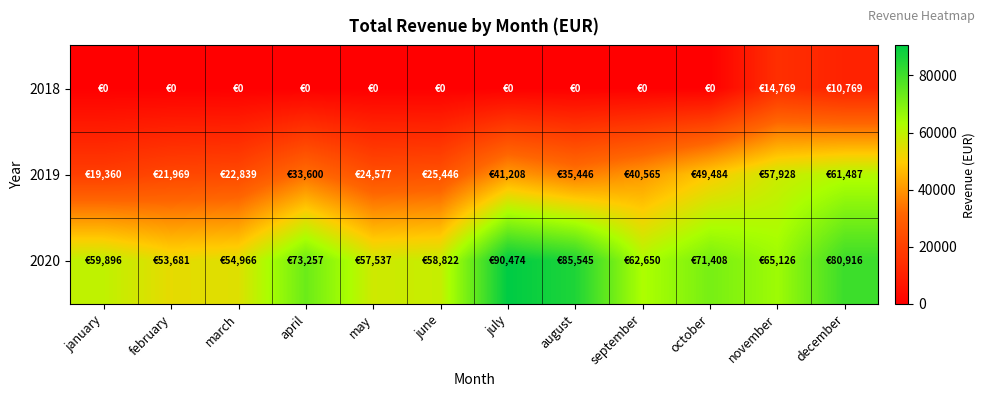

Which series changed the most between may and august?

2020